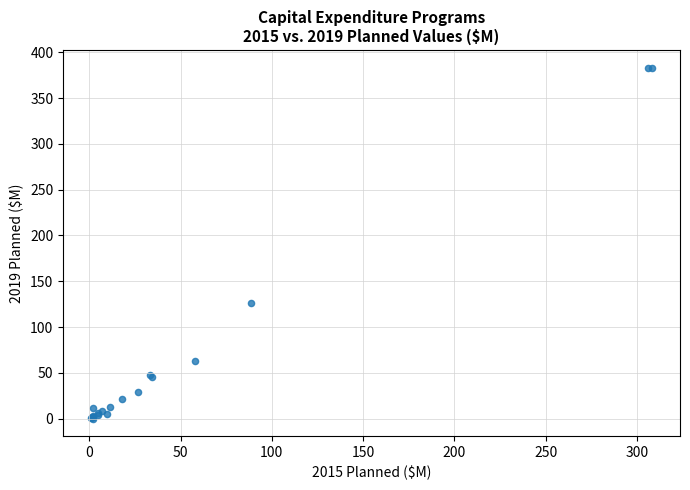

What Y value in the scatter plot is closest to 191?

125.8